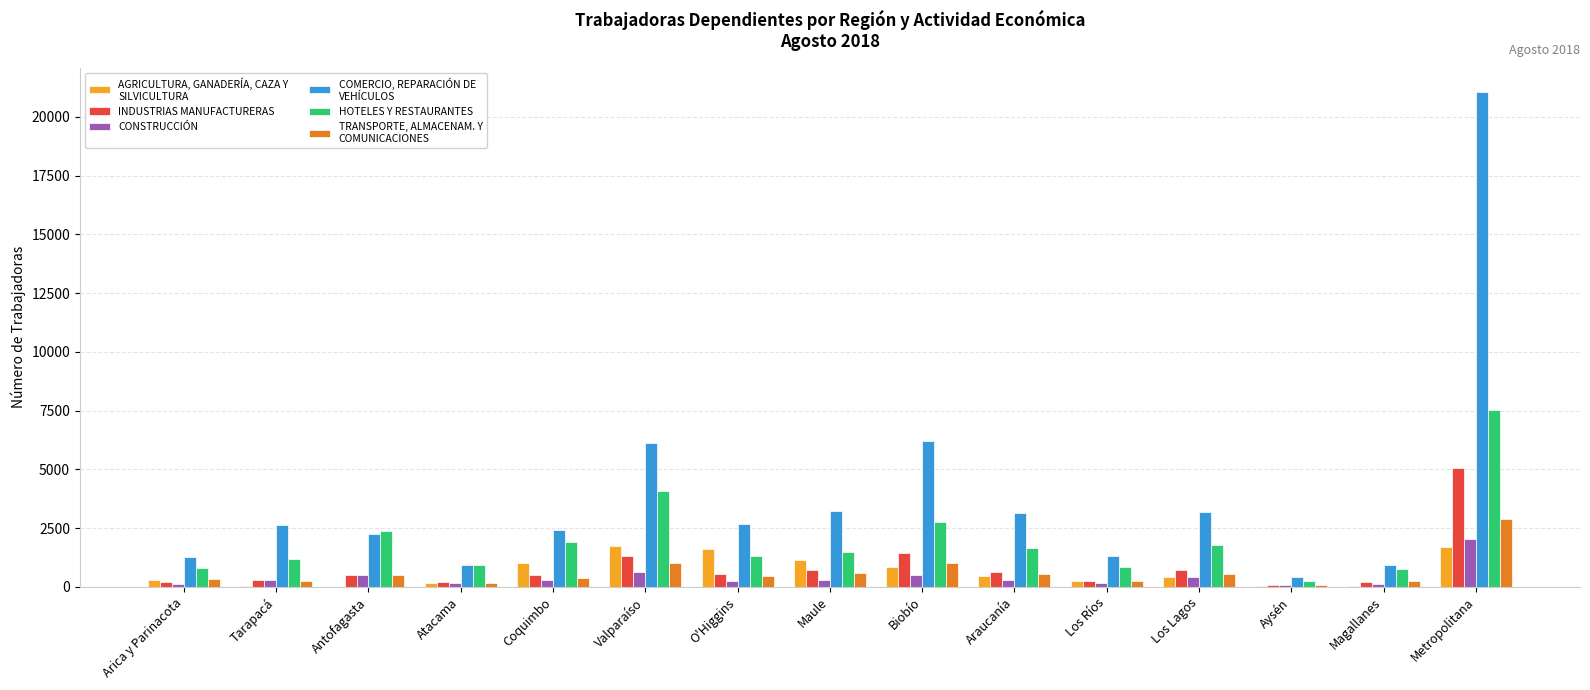

What is the sum of all INDUSTRIAS MANUFACTURERAS values?

12755